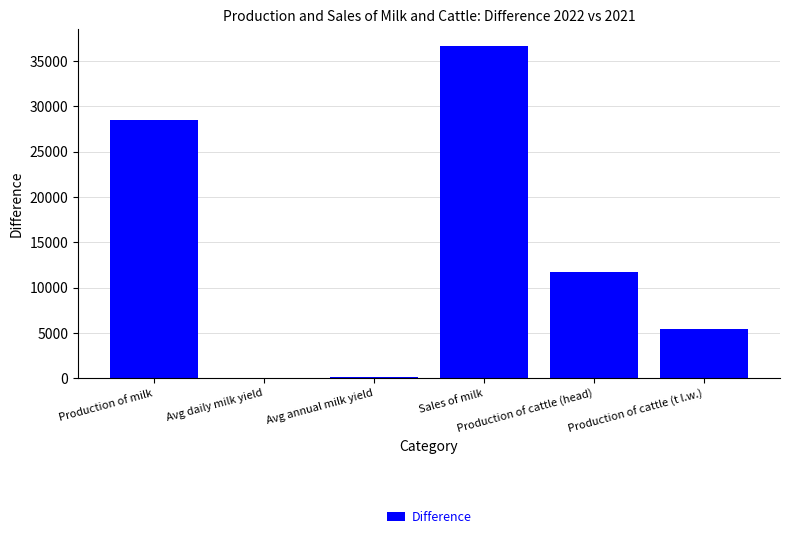

Are the bars horizontal?

No